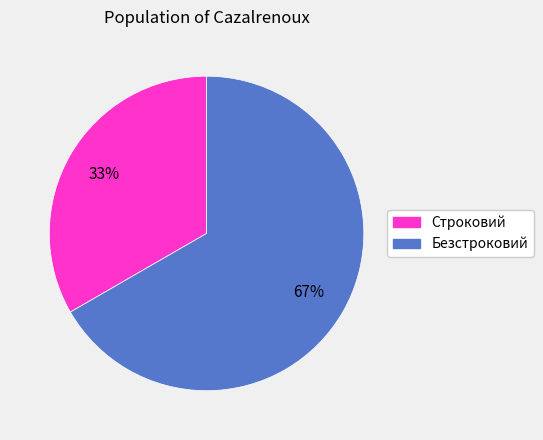

Which category accounts for the majority?

Безстроковий